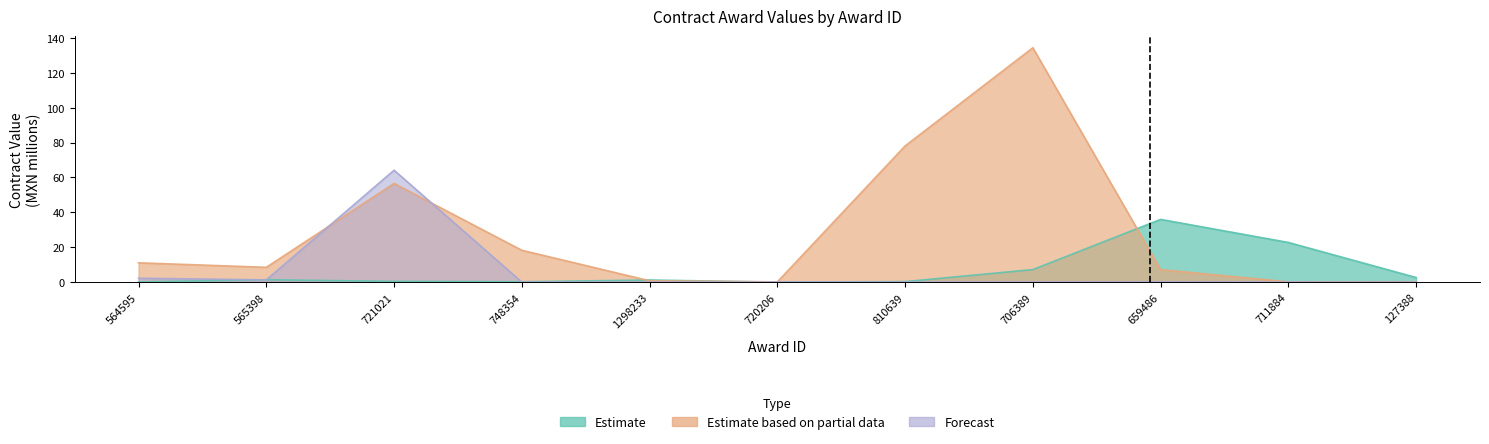

What is the sum of the Estimate values at 706389 and 659486?

43.2